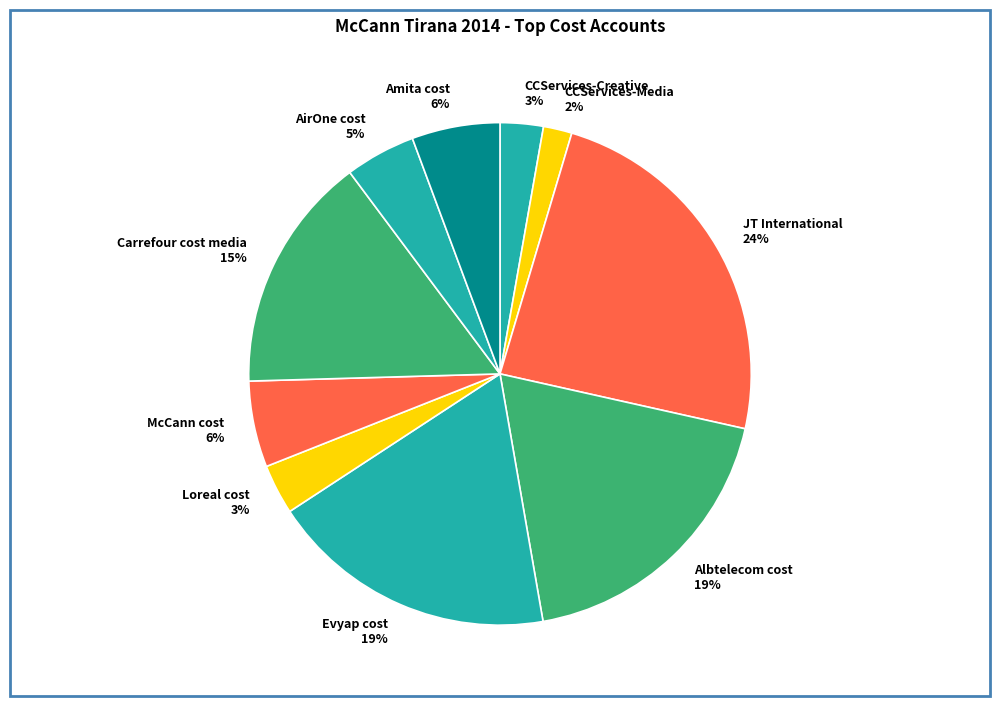

Which has a higher value, CCServices-Media 2% or CCServices-Creative 3%?

CCServices-Creative 3%